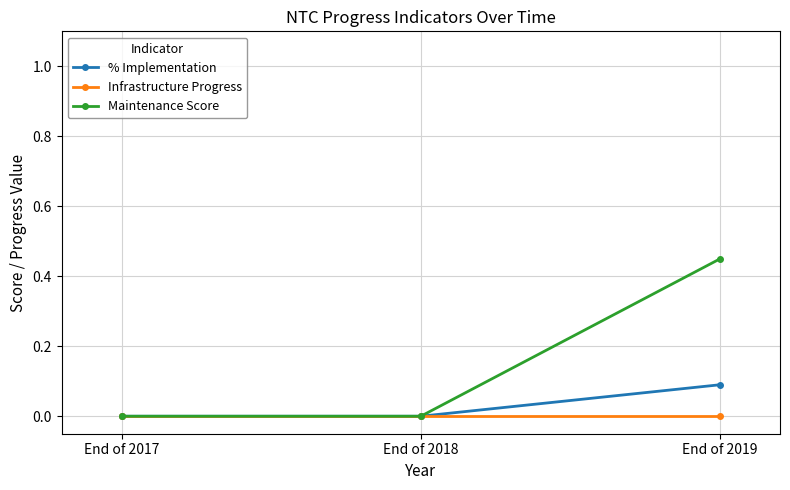

Which series has the largest total across all categories?

Maintenance Score